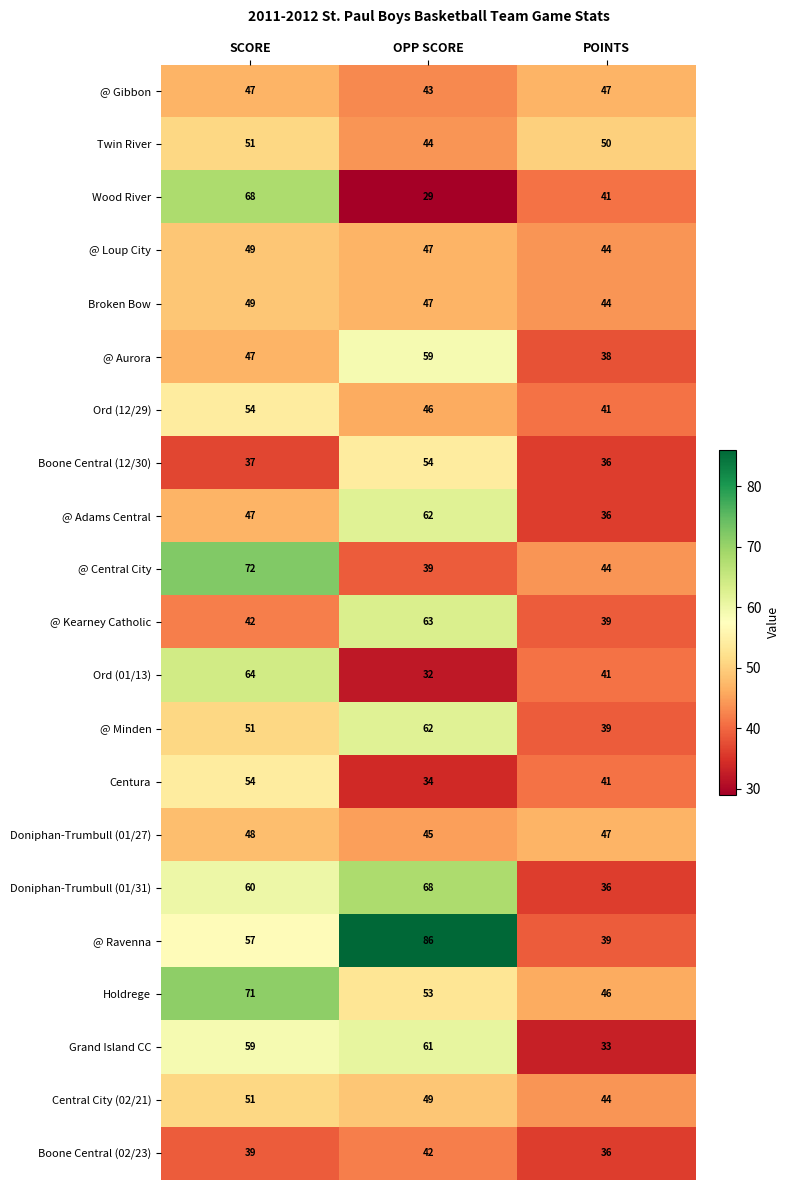

Rank the categories by Broken Bow value from lowest to highest.

POINTS, OPP SCORE, SCORE